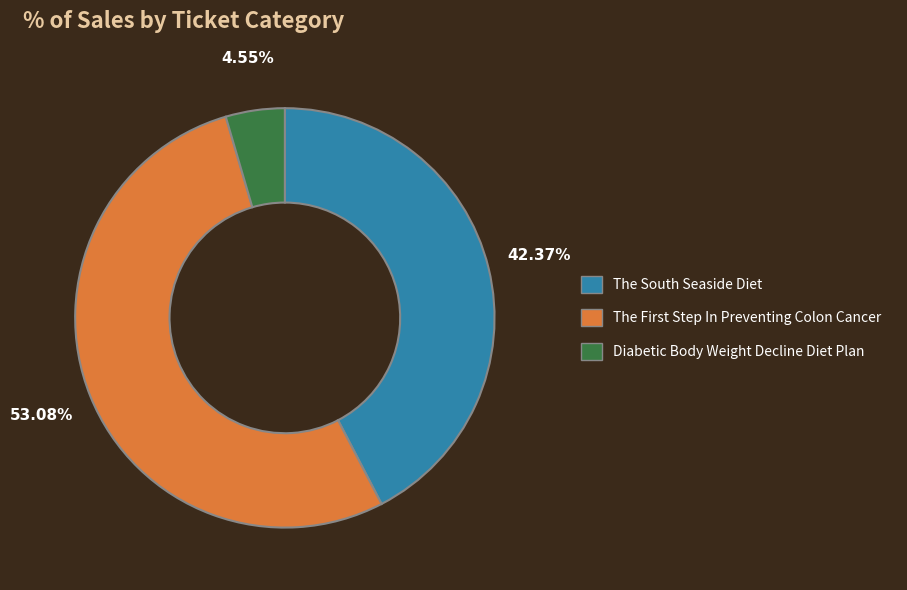

Is The South Seaside Diet the majority of the pie?

No